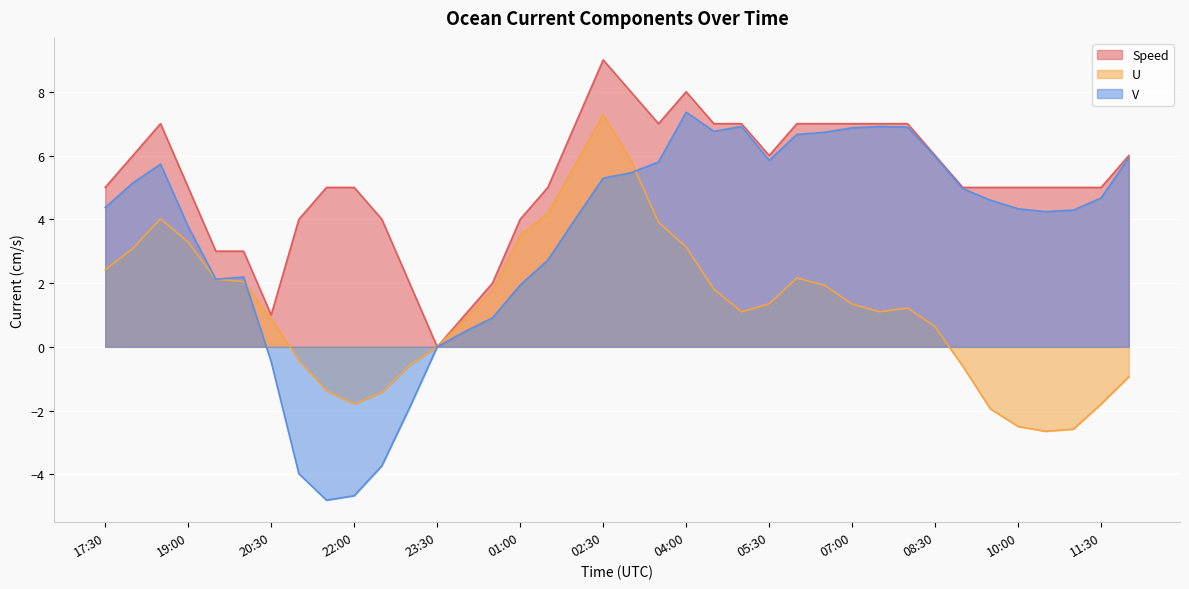

Which category has the lowest value across all series?

21:30